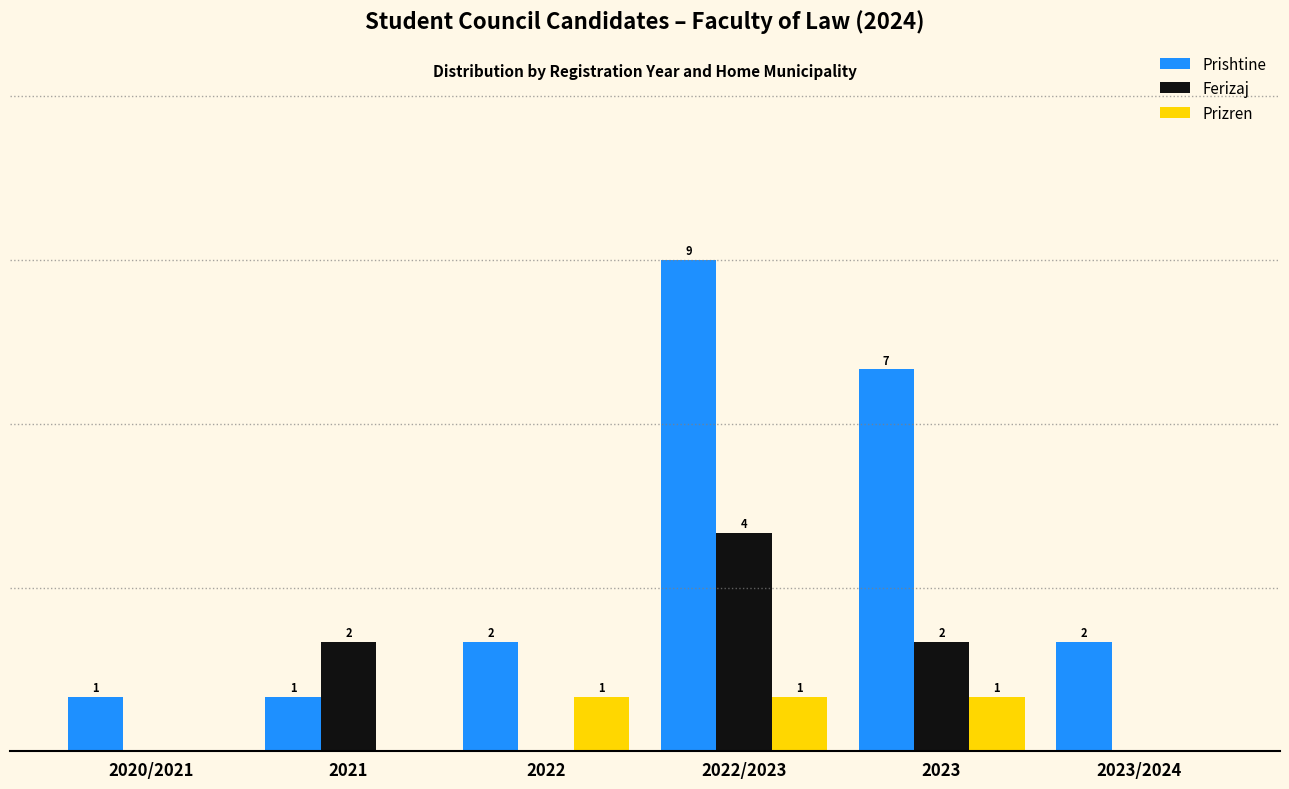

Is the value of Ferizaj at 2022 greater than the value of Prizren at 2023?

No